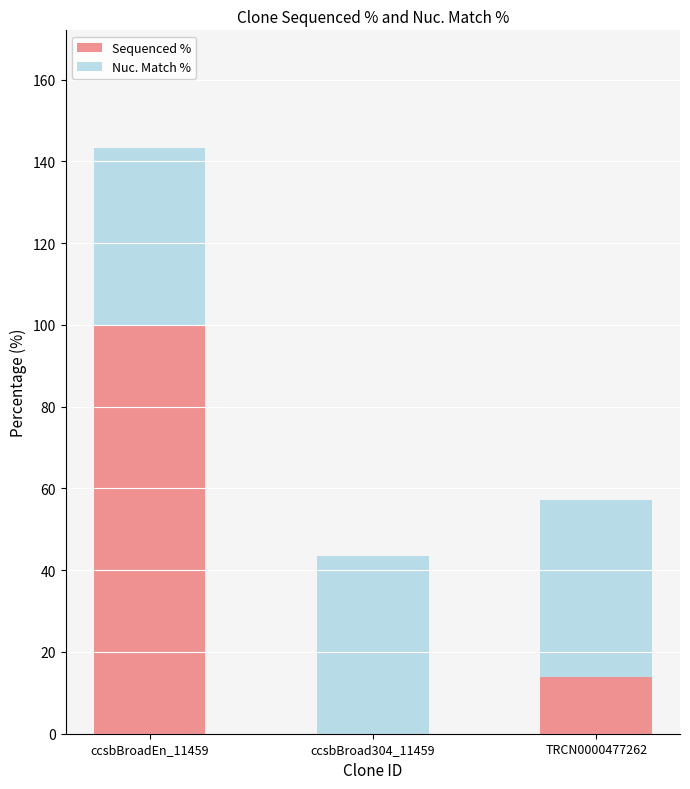

What is the highest value of the Sequenced % series?

100.0